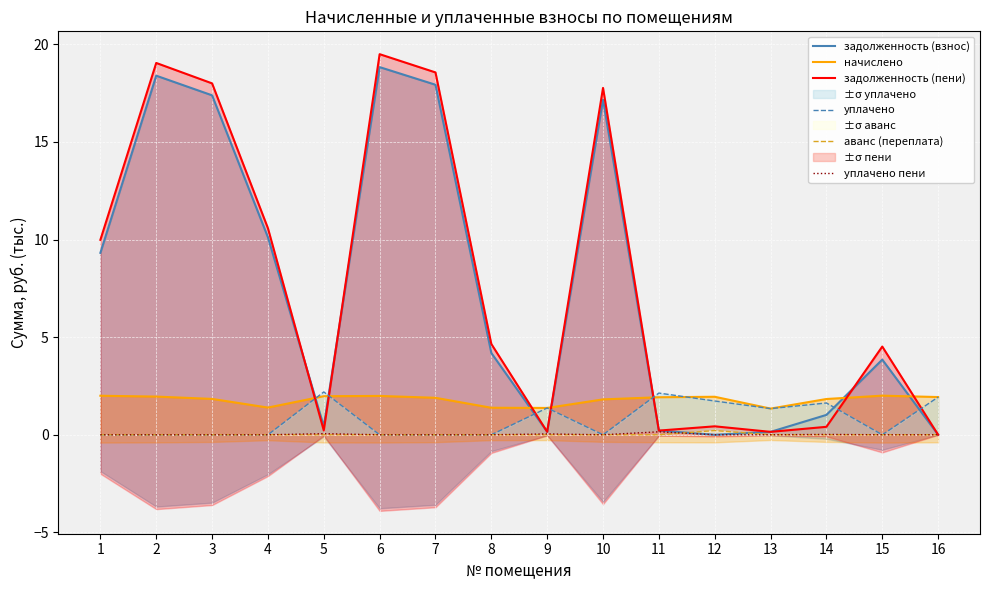

At which category does the chart reach its peak across all series?

6